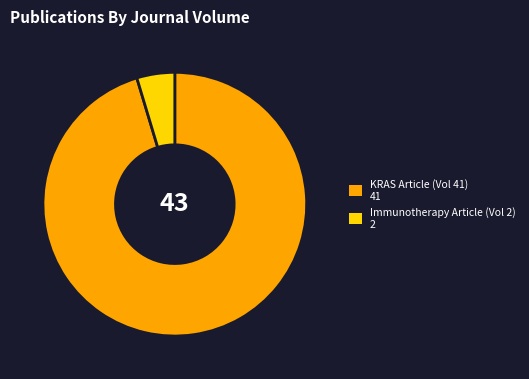

Is there any slice that represents more than half of the pie?

Yes